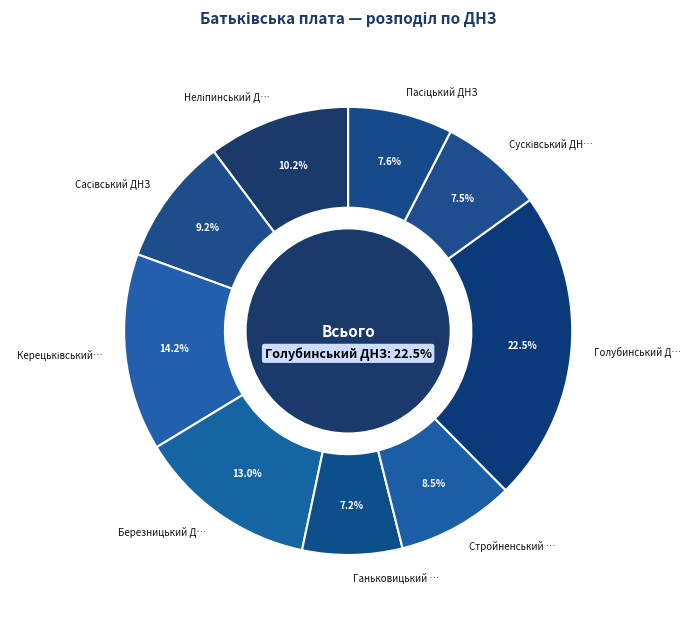

The Сасівський ДНЗ slice represents 20% of the pie. True or false?

False